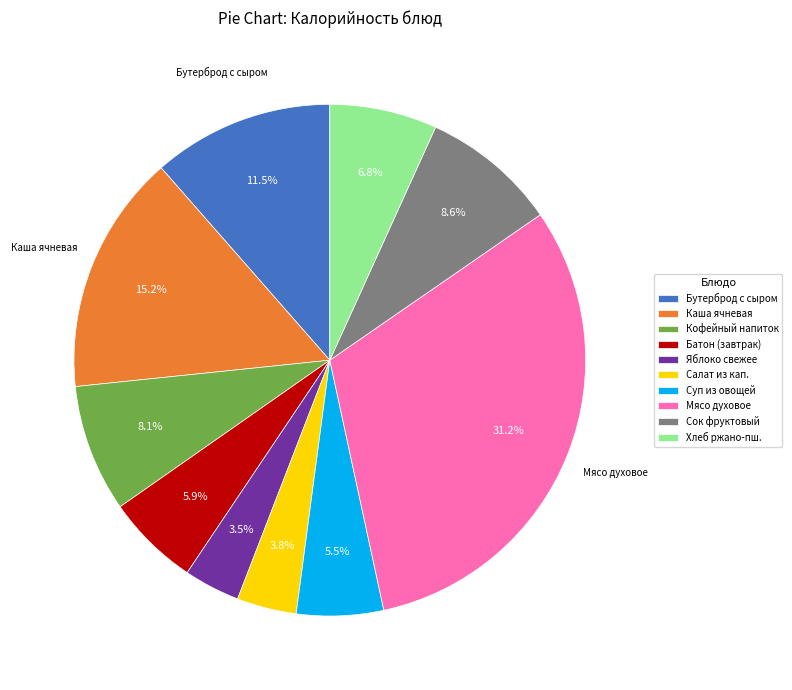

Which category has the biggest portion of the pie?

Мясо духовое